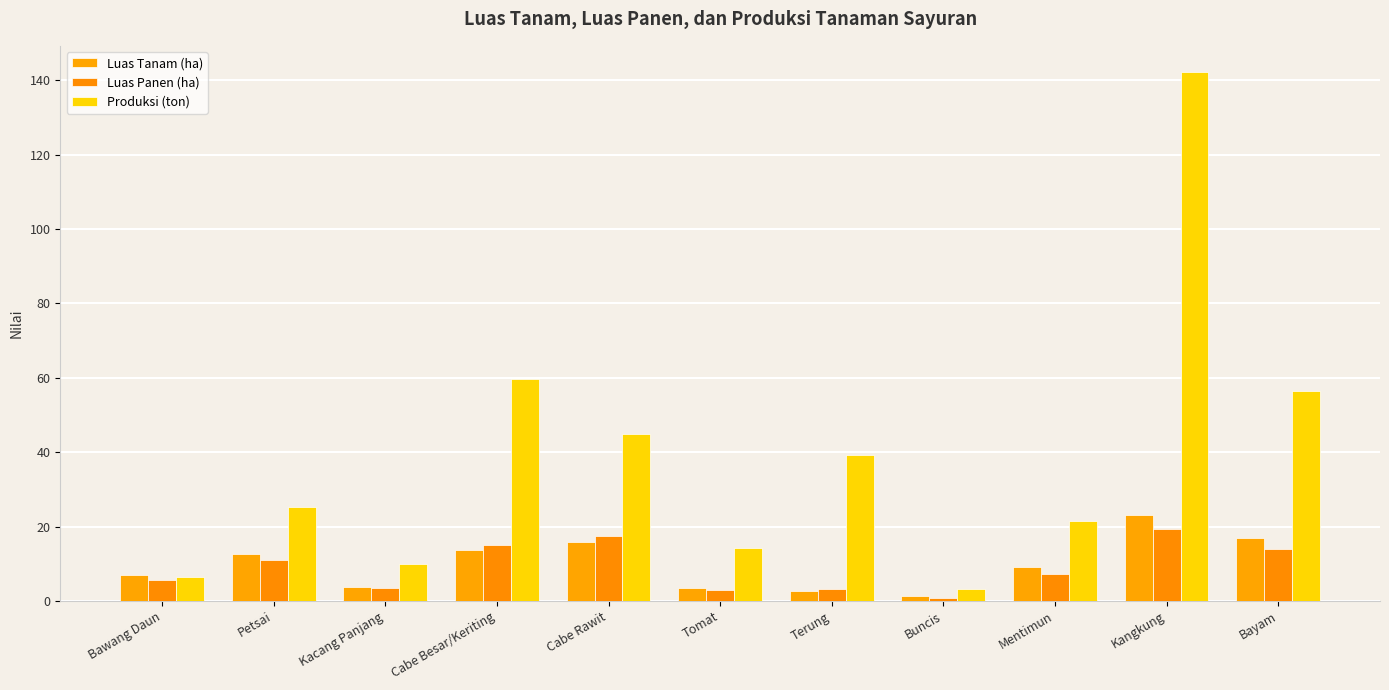

Which category has the lowest value in the Luas Tanam (ha) series?

Buncis